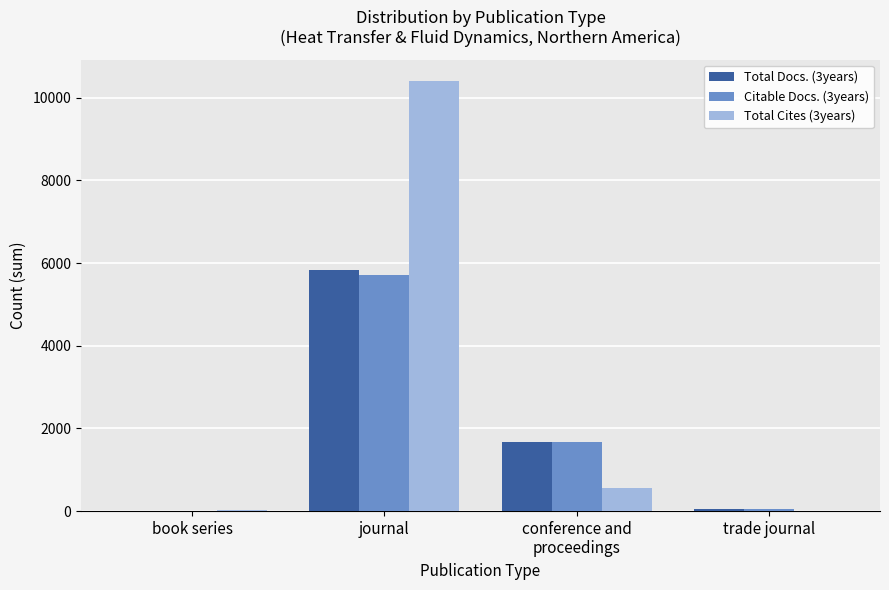

Which series changed the most between journal and trade journal?

Total Cites (3years)